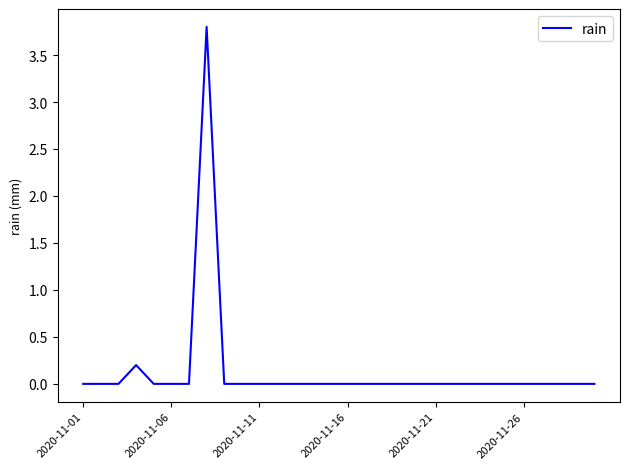

What is the maximum value shown in the chart?

3.8